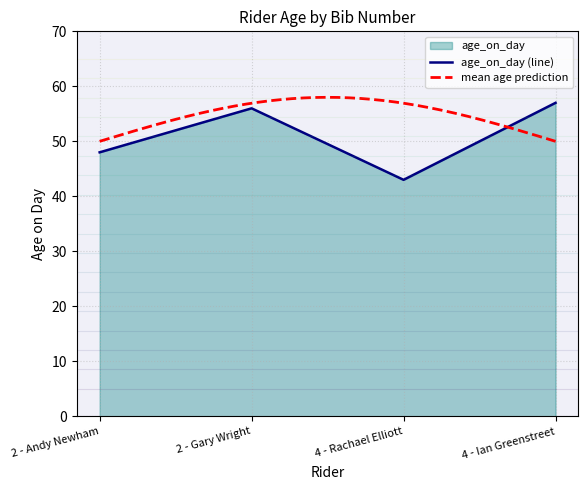

What is the change in value from 4 - Rachael Elliott to 4 - Ian Greenstreet?

+14